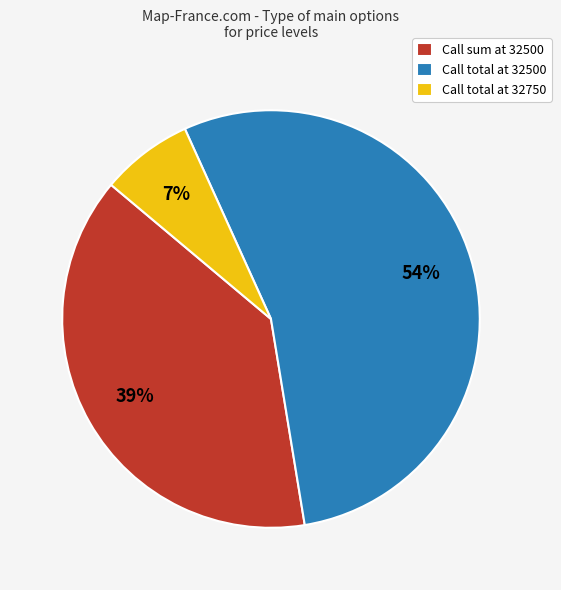

Which slice is the smallest?

Call total at 32750